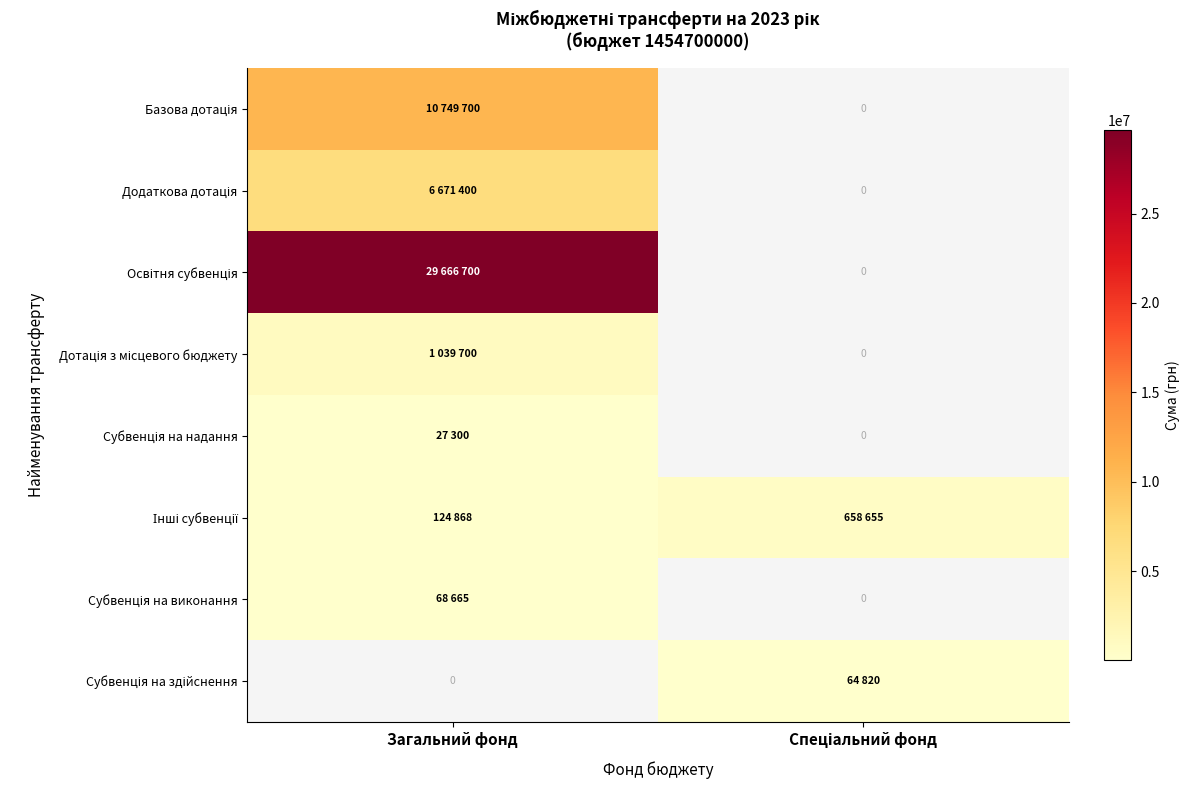

Count the number of data series in this chart.

8